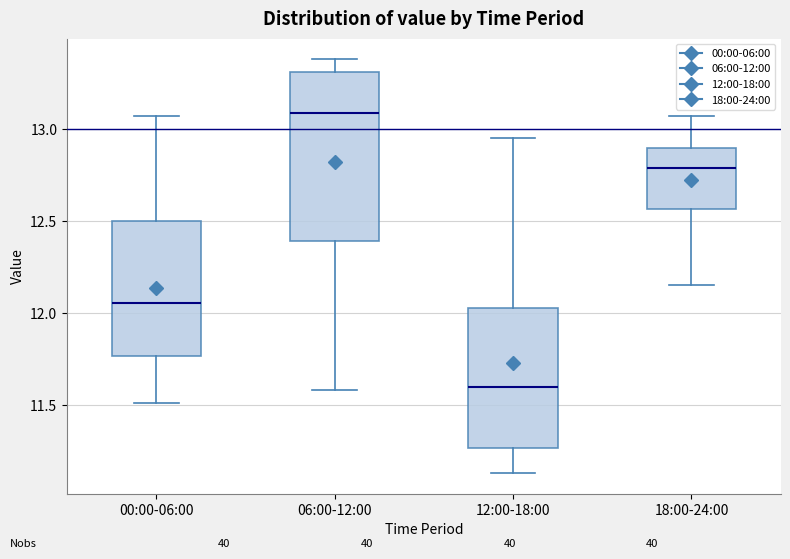

Reading left to right, transcribe this box plot: for each box, give where its median line is, the range the box spans, and where its two whiskers end, as read against the y-axis. The values are not printed on the chart, so give them approximately, as read against the axis.

00:00-06:00: median 12.05, box 11.75 to 12.50, whiskers 11.50 to 13.05
06:00-12:00: median 13.10, box 12.40 to 13.30, whiskers 11.60 to 13.40
12:00-18:00: median 11.60, box 11.25 to 12.05, whiskers 11.15 to 12.95
18:00-24:00: median 12.80, box 12.55 to 12.90, whiskers 12.15 to 13.05